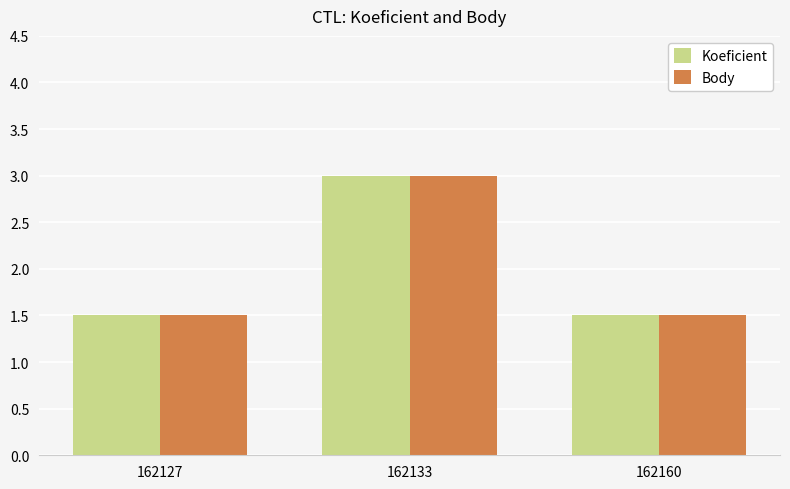

Which category has the highest value across all series?

162133